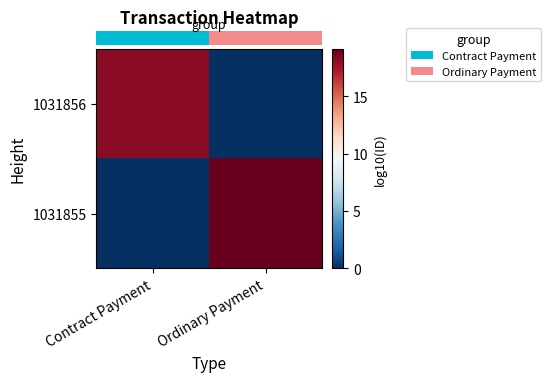

What is the difference between the highest and lowest values at Ordinary Payment?

19.1